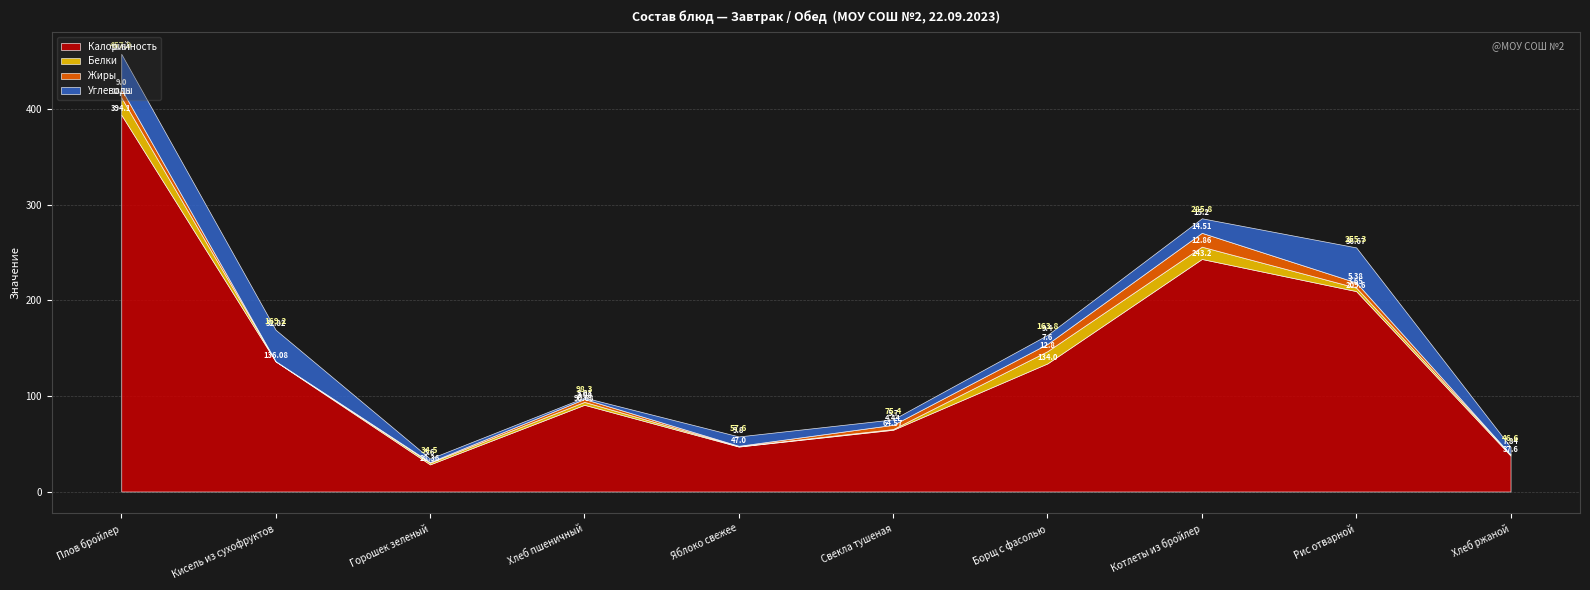

Is the value of Углеводы at Котлеты из бройлер greater than the value of Калорийность at Рис отварной?

No